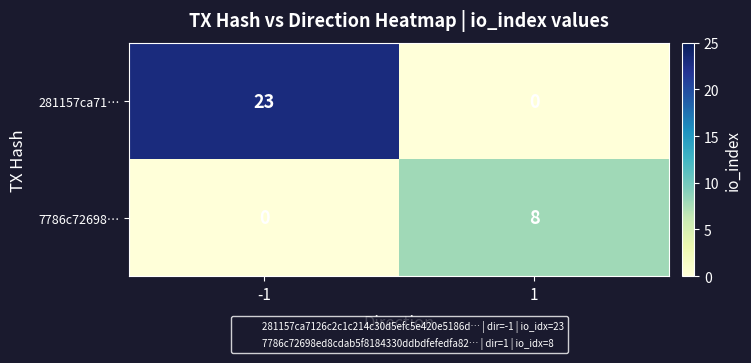

What is the greatest value displayed?

23